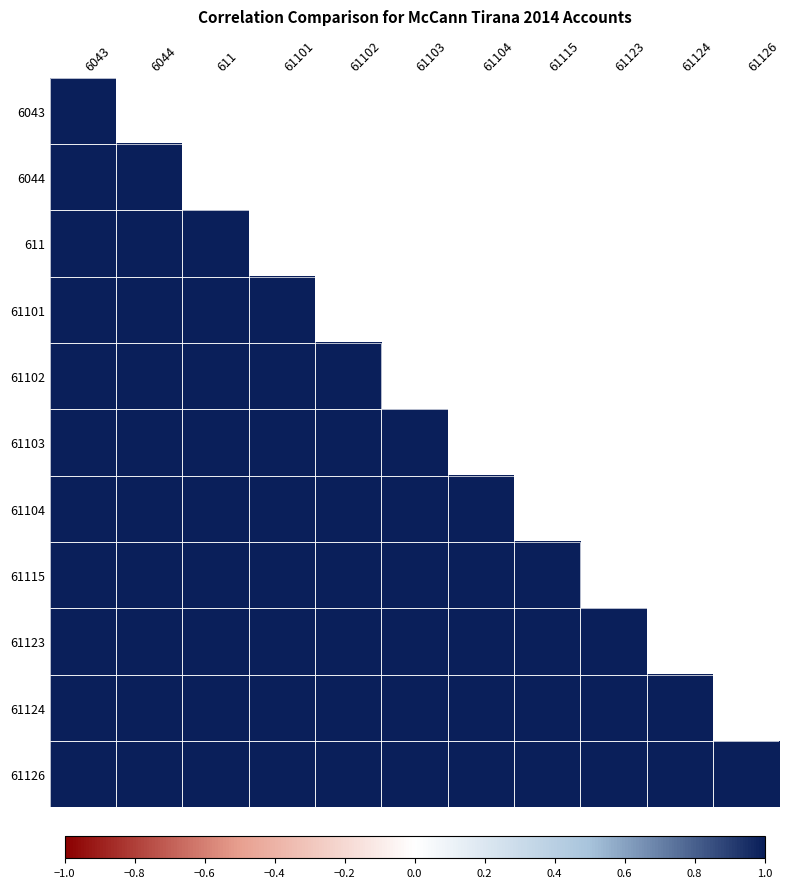

True or false: 611 has a value of 1.0 at 611.

True